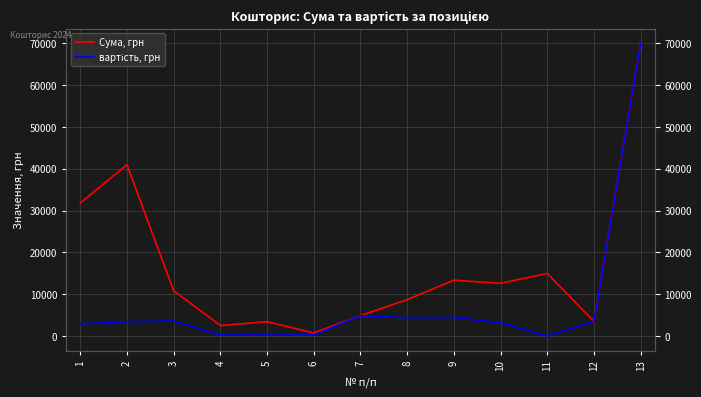

Does the chart display data point markers on the line(s)?

No